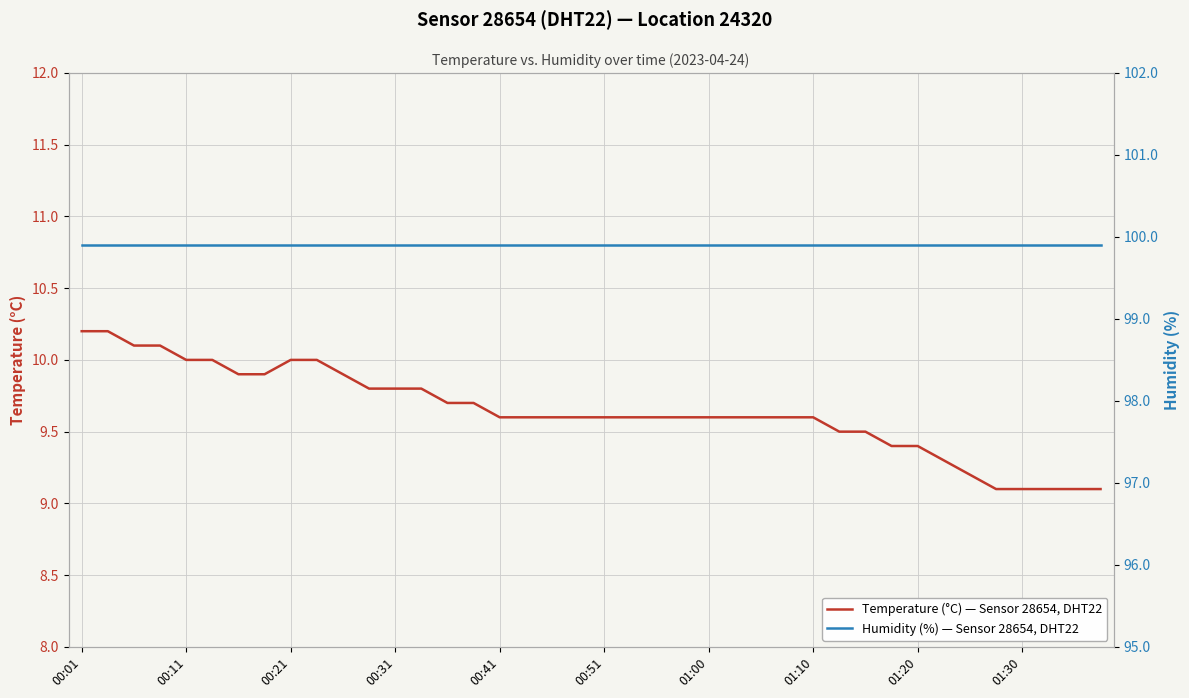

What is the total value across all series at 01:30?

109.0